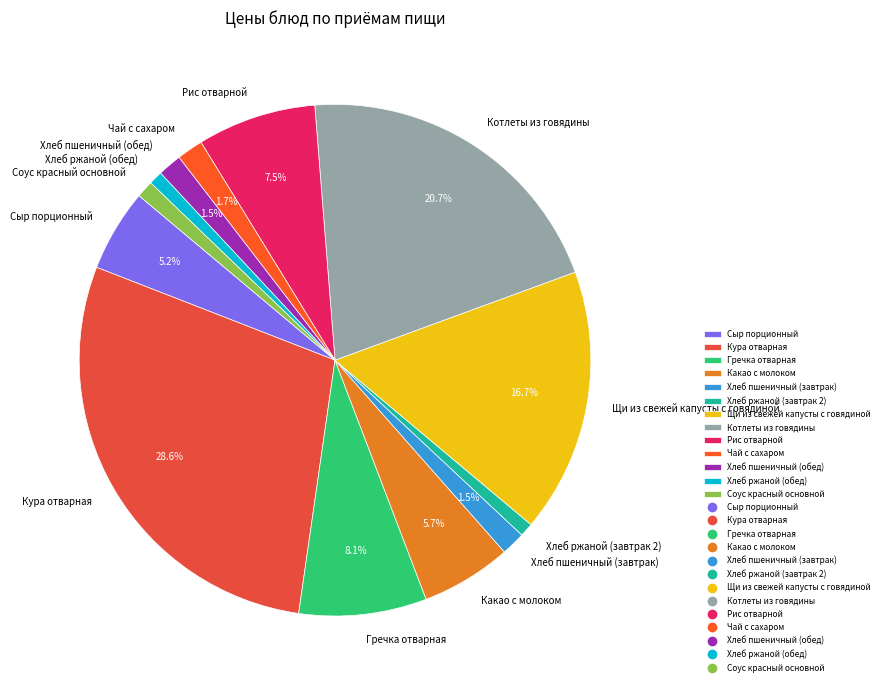

Is there a majority slice in this chart?

No